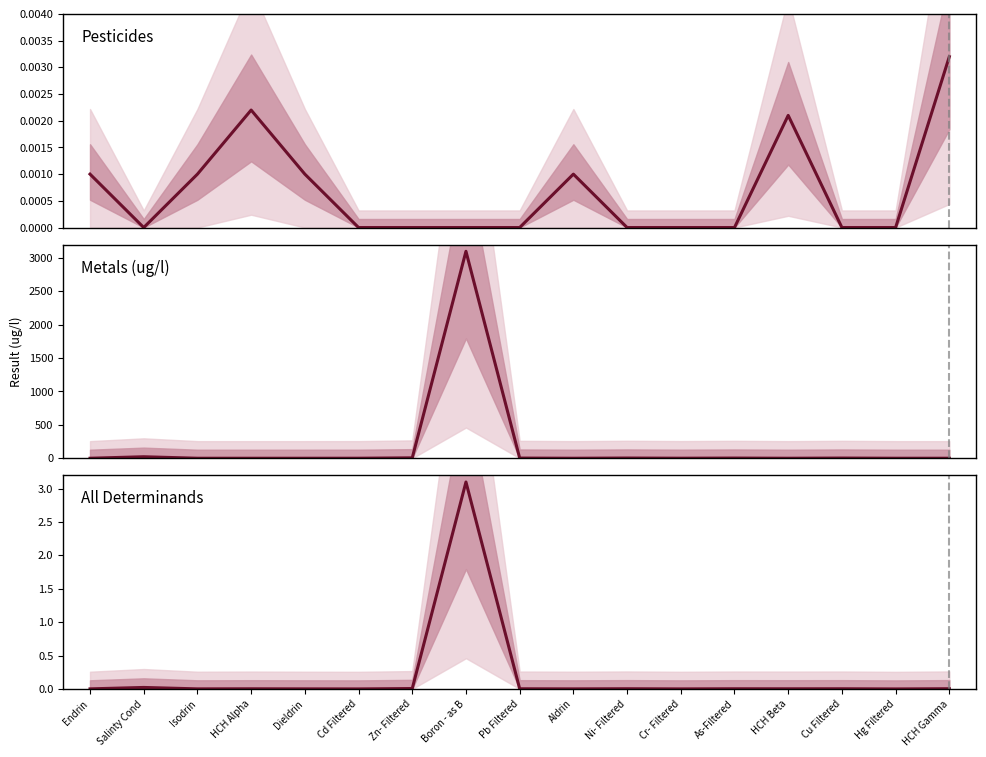

Where is Metals (ug/l) nearest to the value 1550?

Salinty Cond